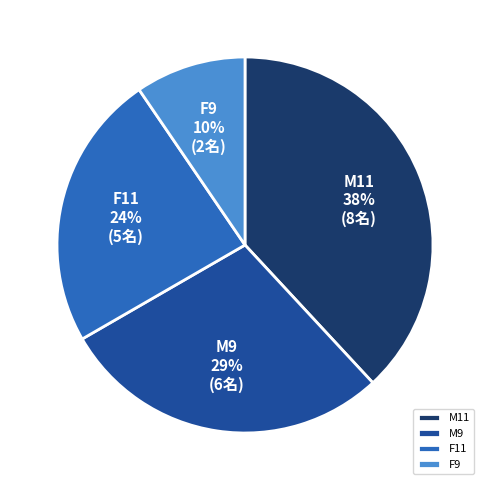

Which category has the smallest portion of the pie?

F9